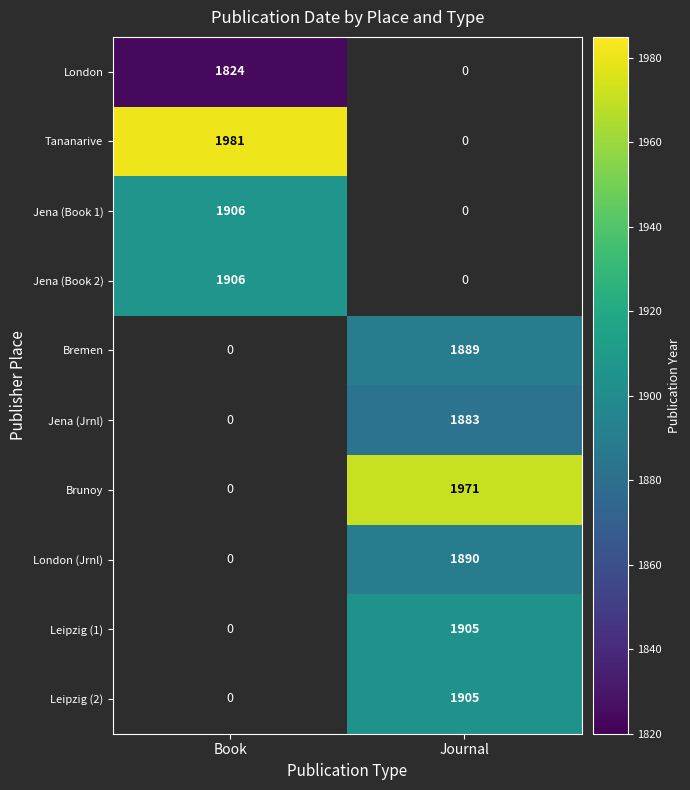

Count the number of categories in the chart.

2